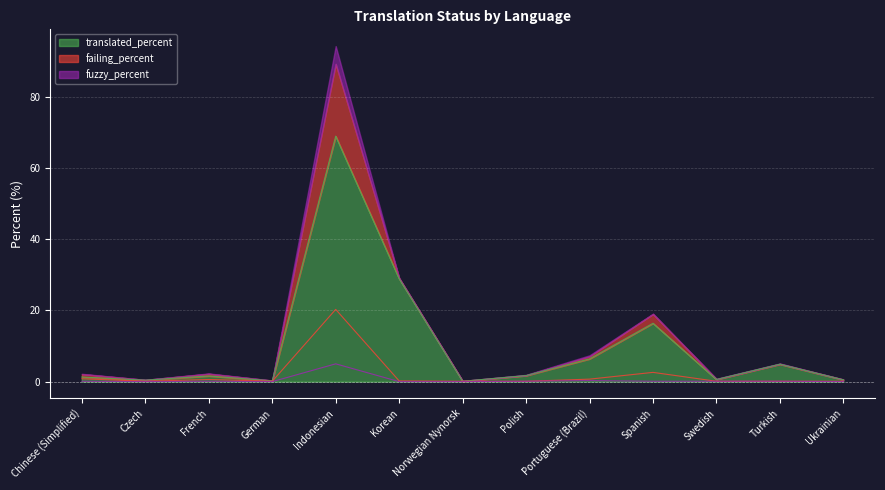

How many lines are shown in the chart?

3